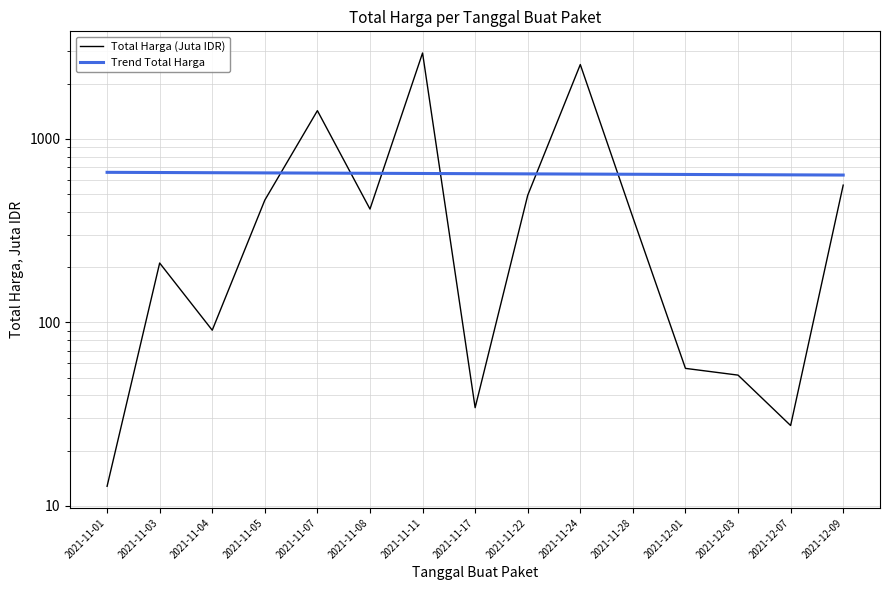

Does the chart have visible grid lines?

Yes